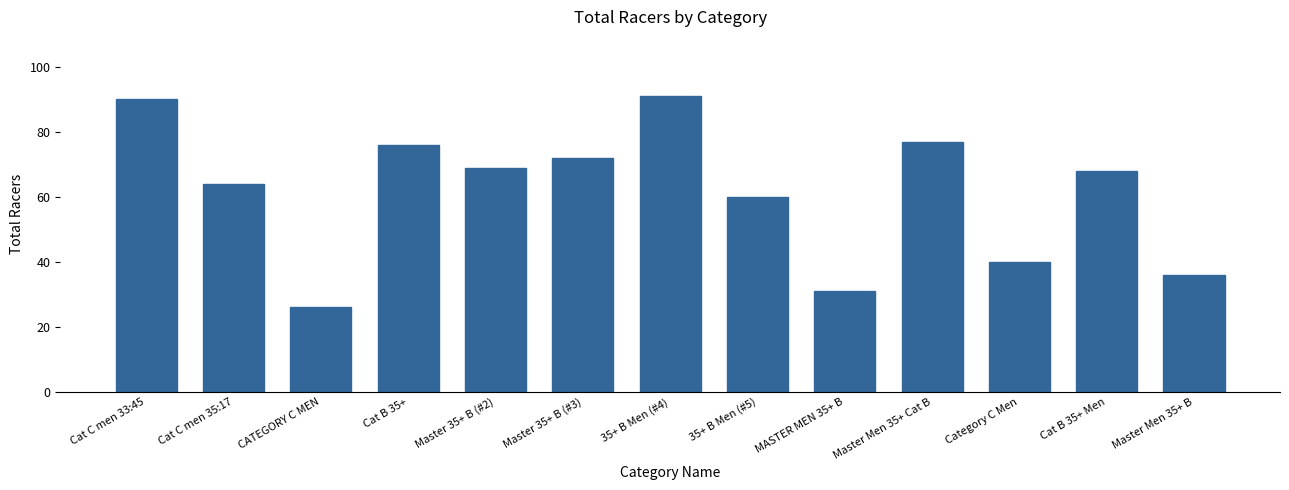

Where does the data first go above 68?

Cat C men 33:45